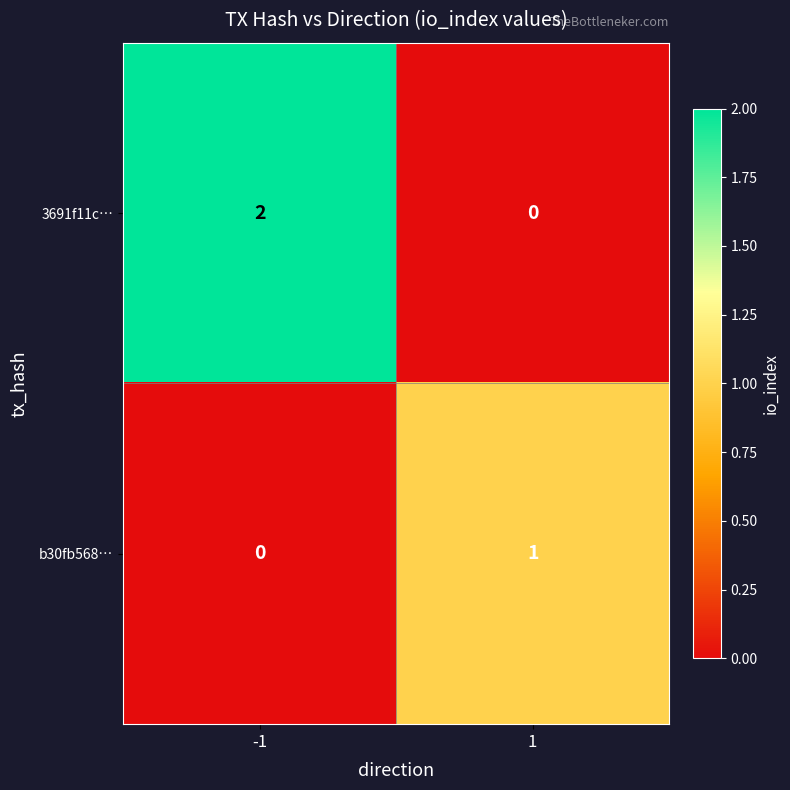

Which series has the largest range (max minus min)?

3691f11c…